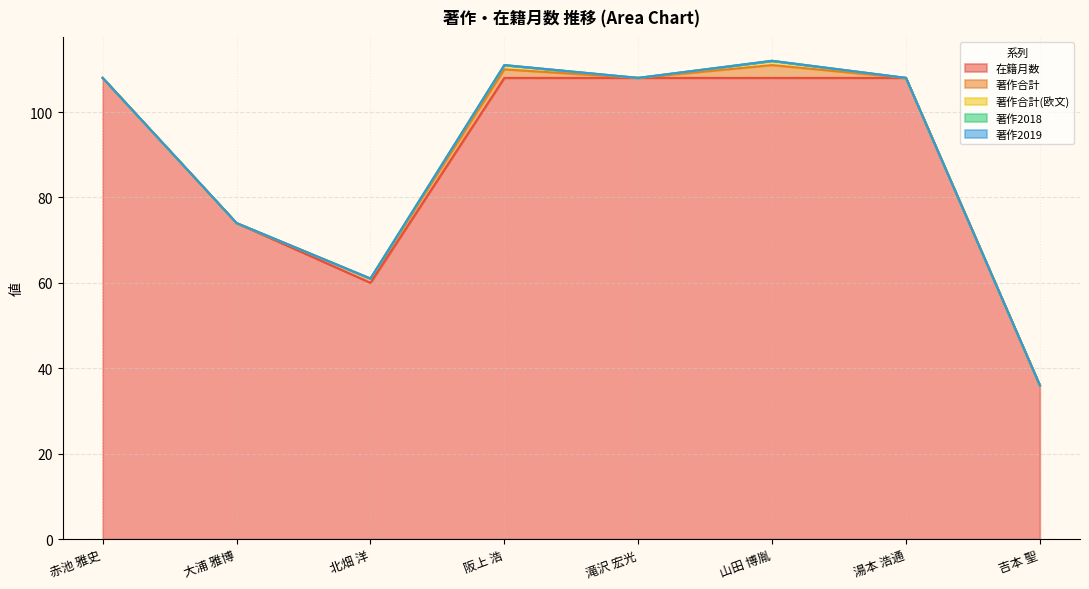

Which series changed the most between 滝沢 宏光 and 吉本 聖?

在籍月数